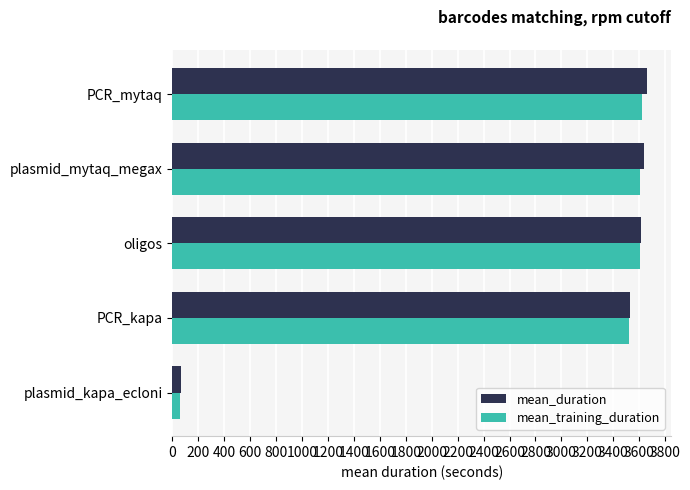

The mean_training_duration series shows 2292.6 at oligos. True or false?

False